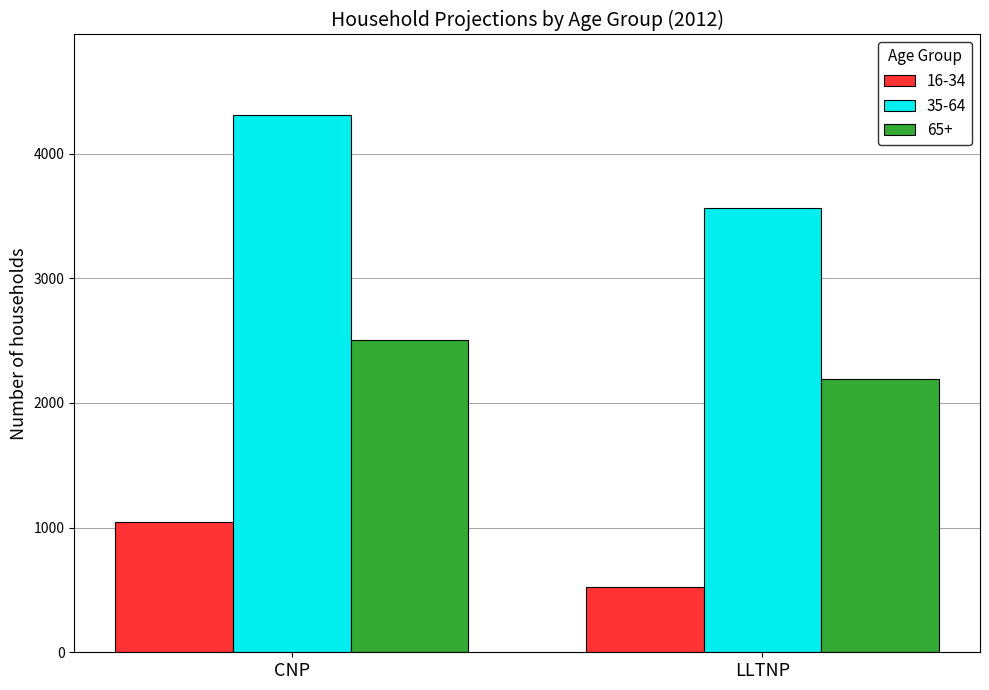

The value of 65+ at LLTNP is 2195. True or false?

True